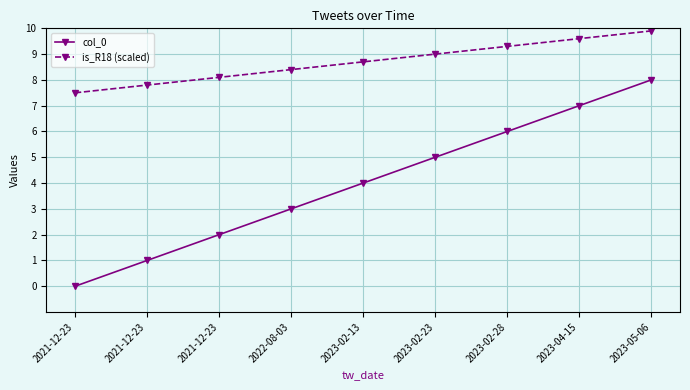

Which has a higher value, 2022-08-03 or 2023-02-23?

2023-02-23